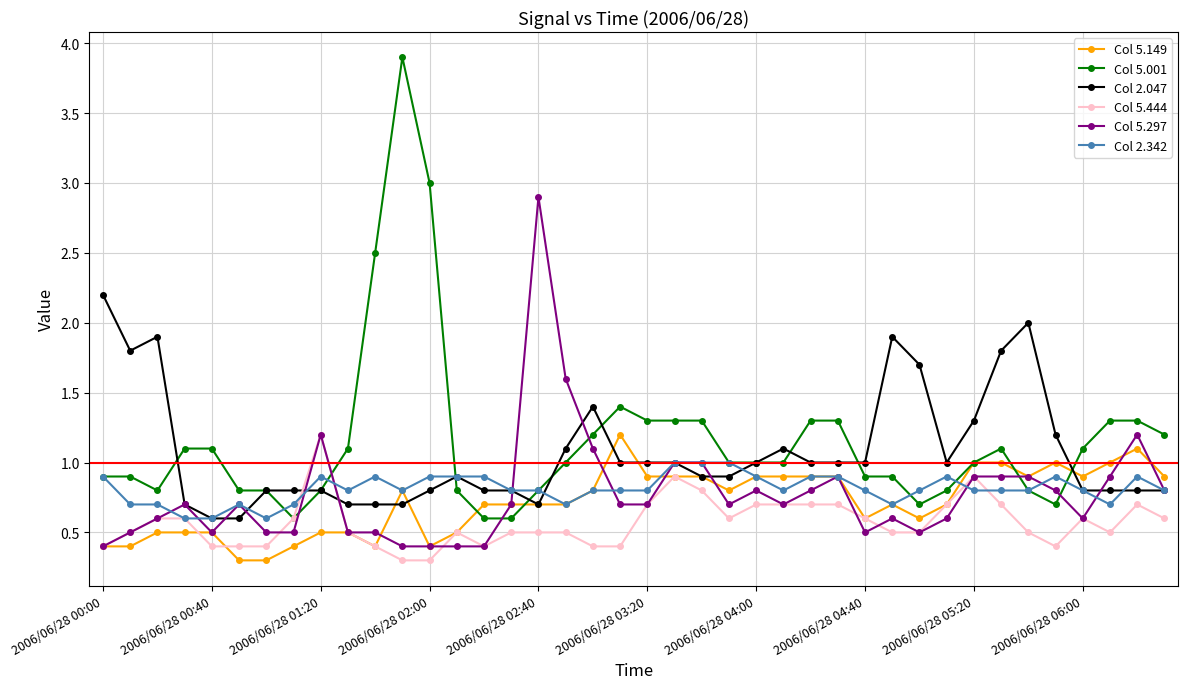

What is the difference between the maximum and minimum values in the Col 5.149 series?

0.9